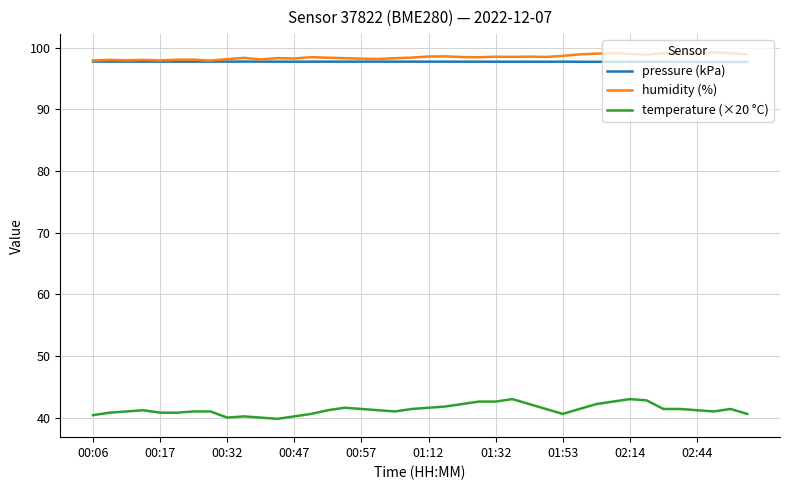

True or false: temperature (×20 °C) and pressure (kPa) intersect in this chart.

False